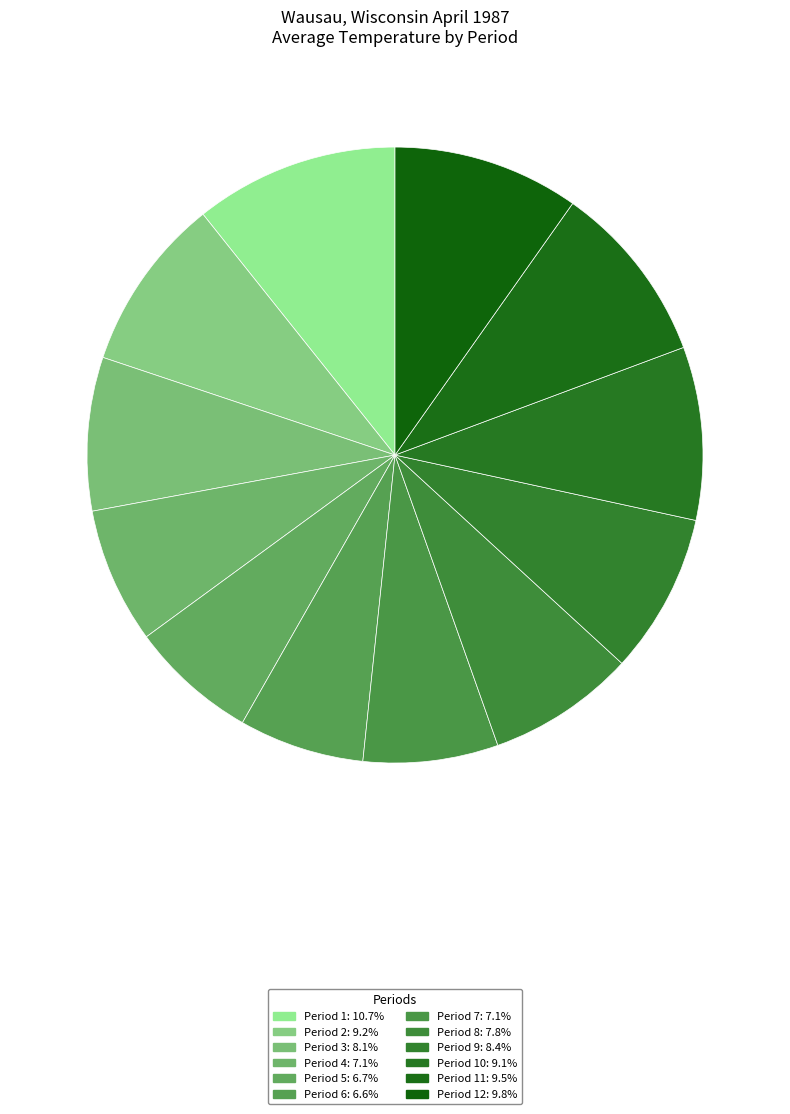

To the nearest percent, what is the average slice percentage?

8%